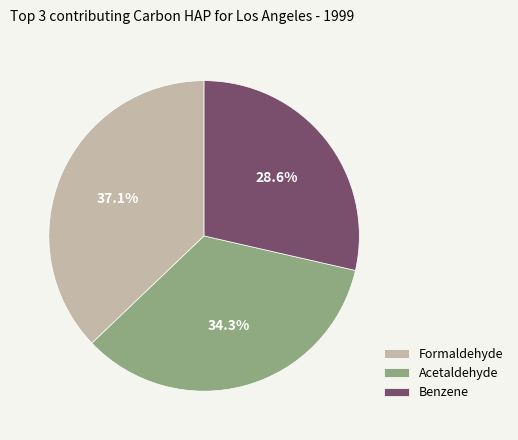

Which category has the smallest portion of the pie?

Benzene